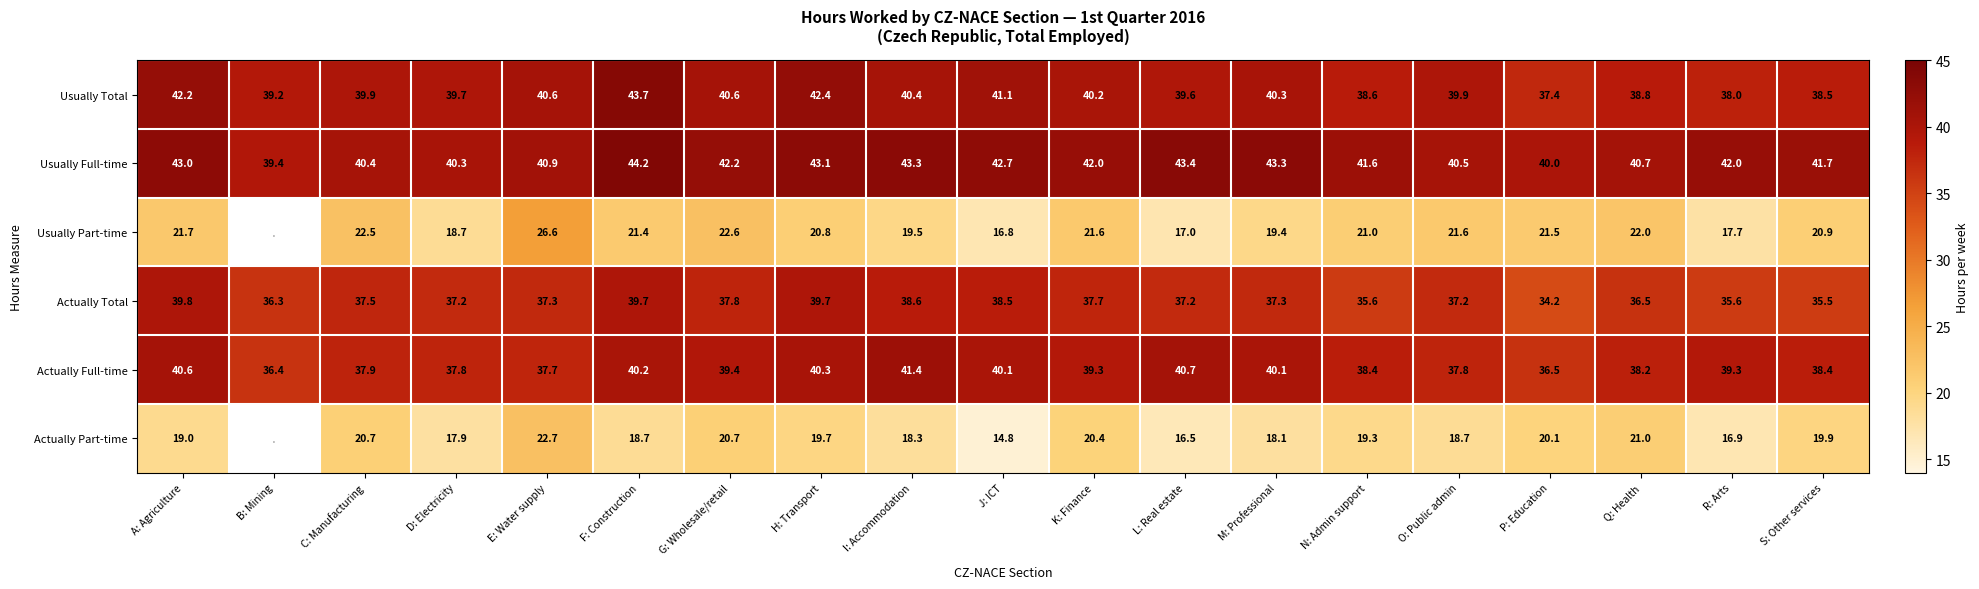

At which category is the sum across all series the highest?

F: Construction